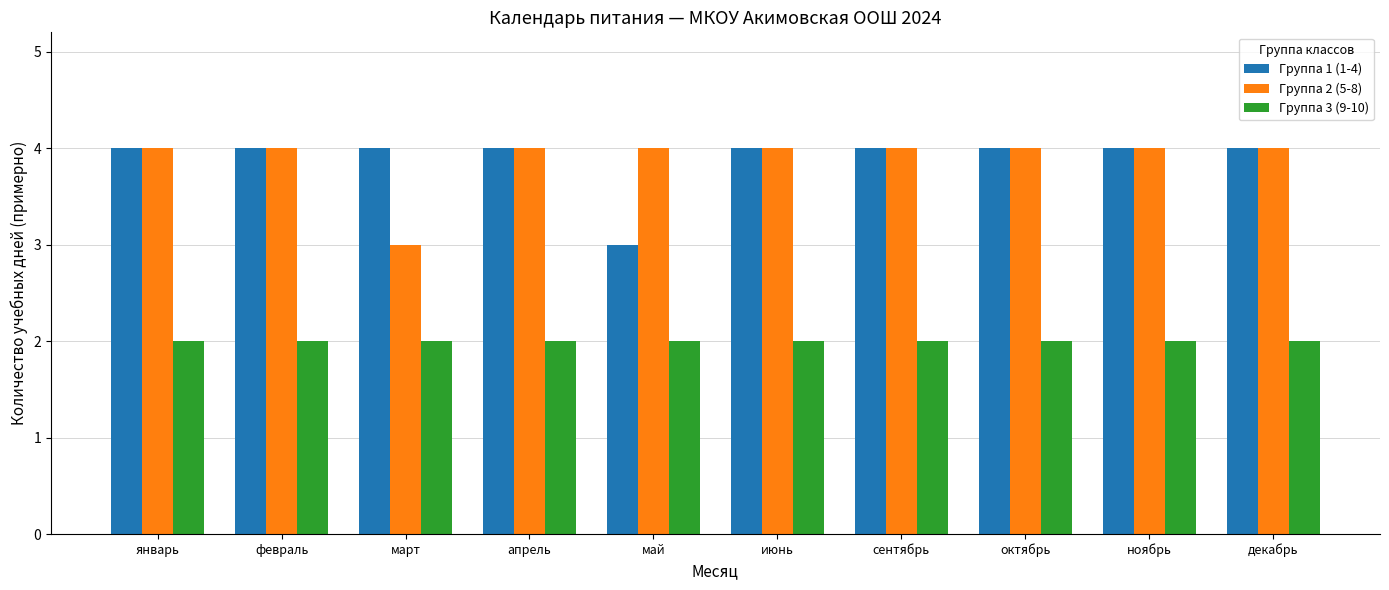

What is the maximum value shown in the chart?

4